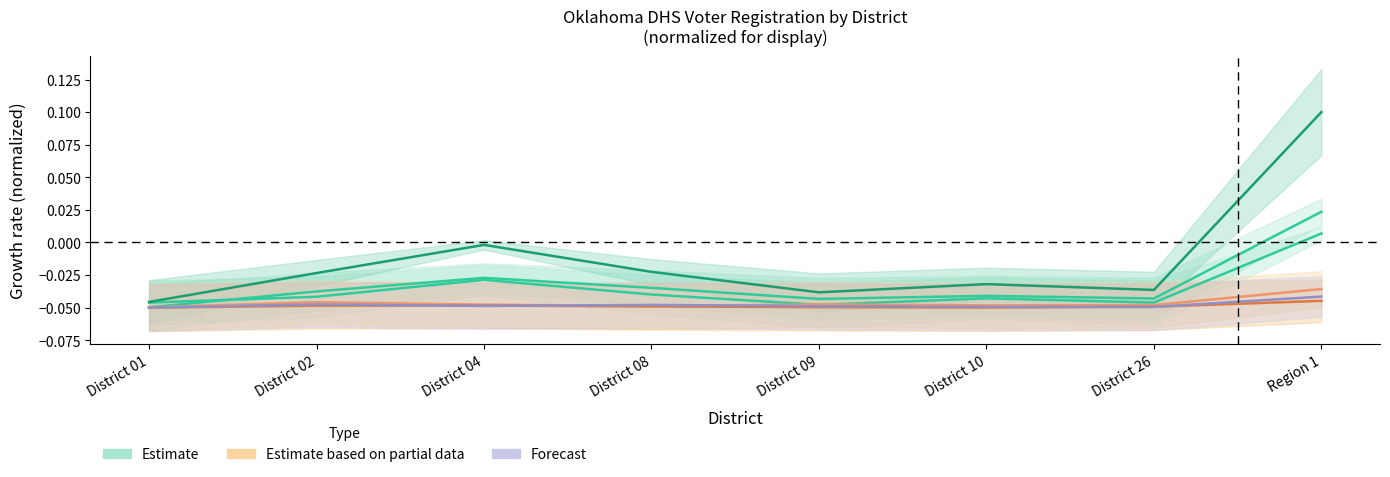

How many interior local peaks does the Estimate based on partial data series have?

2